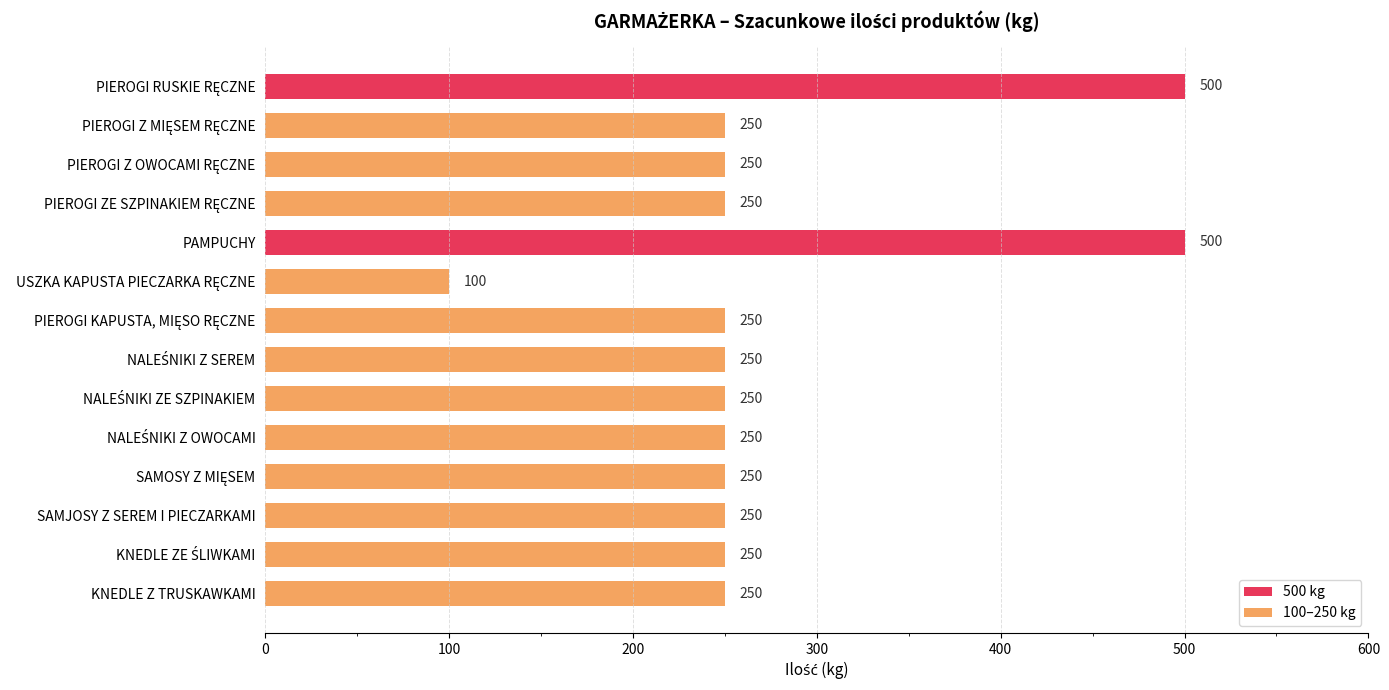

How many data points does each series have?

14